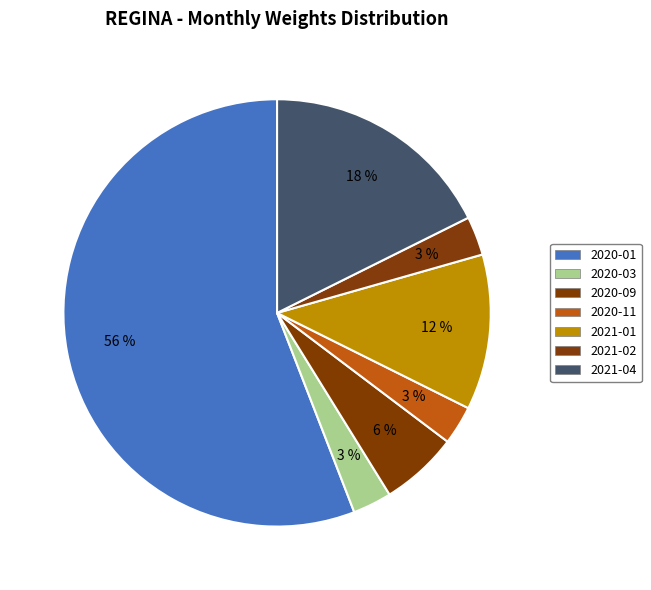

Count the number of slices in the pie.

7